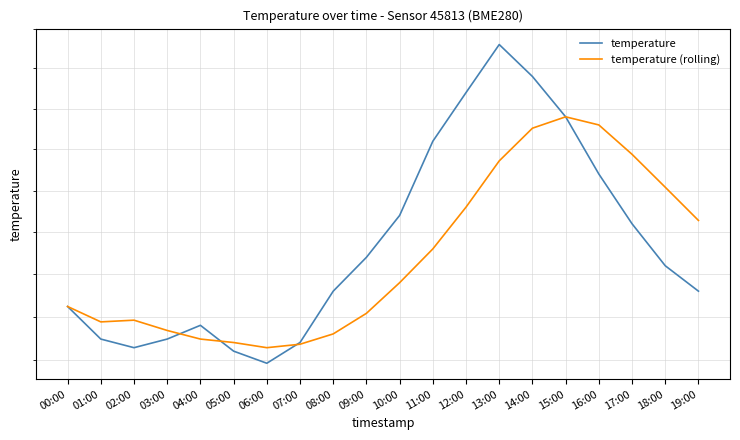

Count the number of categories in the chart.

20